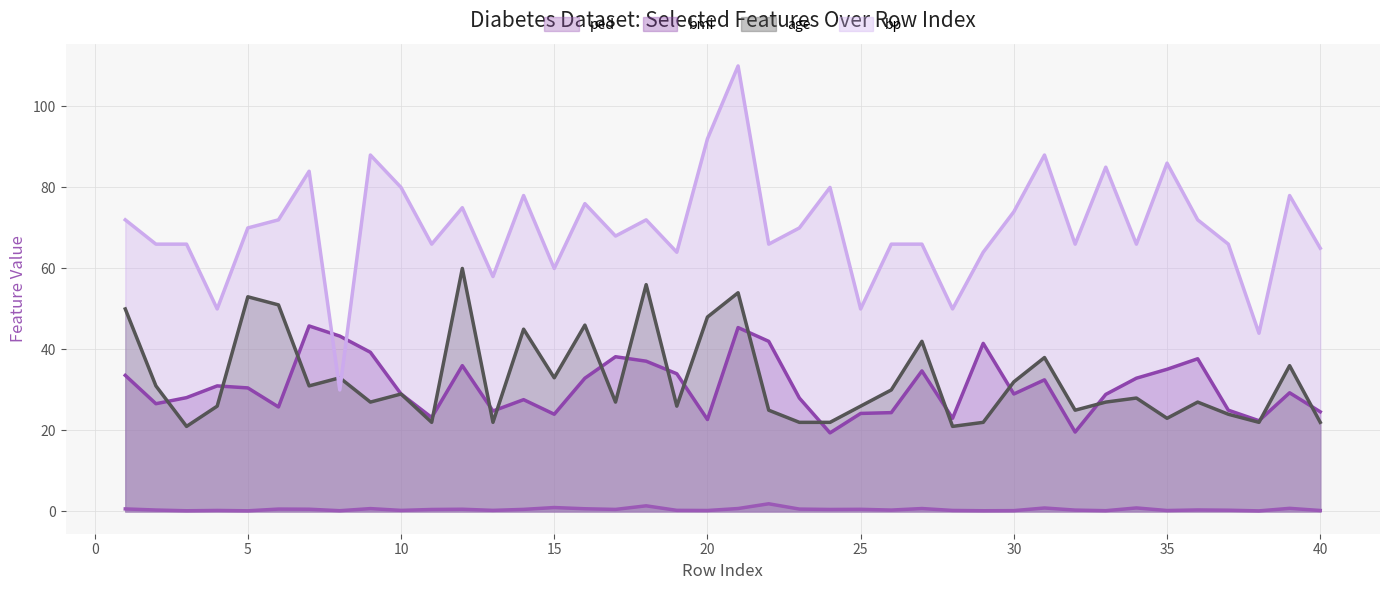

In ped (line), how many points are lower than both neighbors (excluding endpoints)?

13